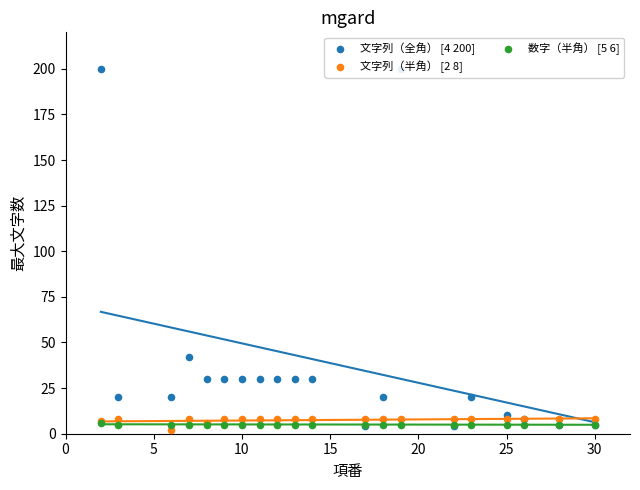

Which series contains the highest Y value?

文字列（全角） [4 200]